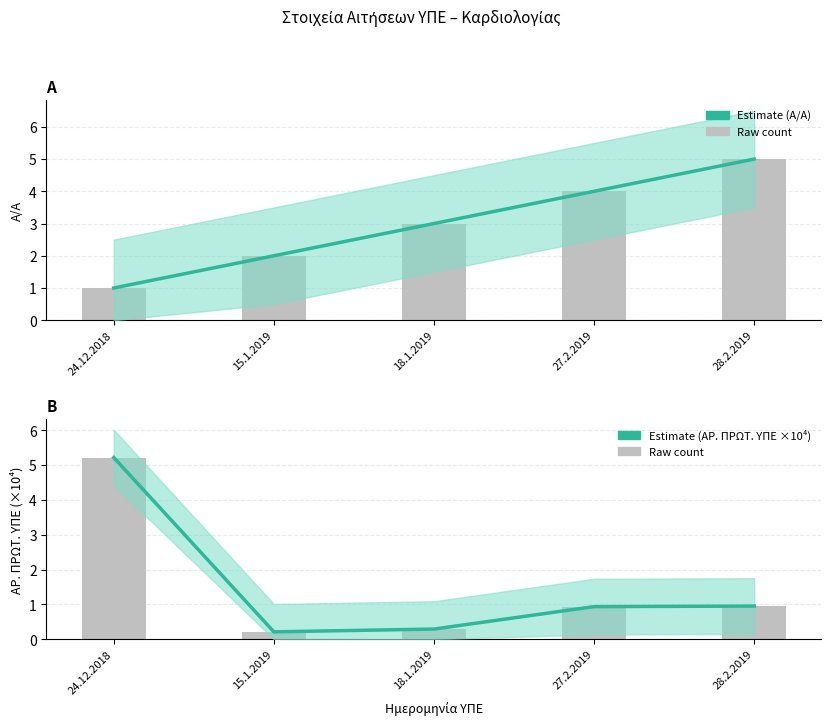

Is the value of Estimate (ΑΡ. ΠΡΩΤ. ΥΠΕ ×10⁴) at 24.12.2018 greater than the value of ΑΡ. ΠΡΩΤ. ΥΠΕ (raw, ×10⁴) at 24.12.2018?

No